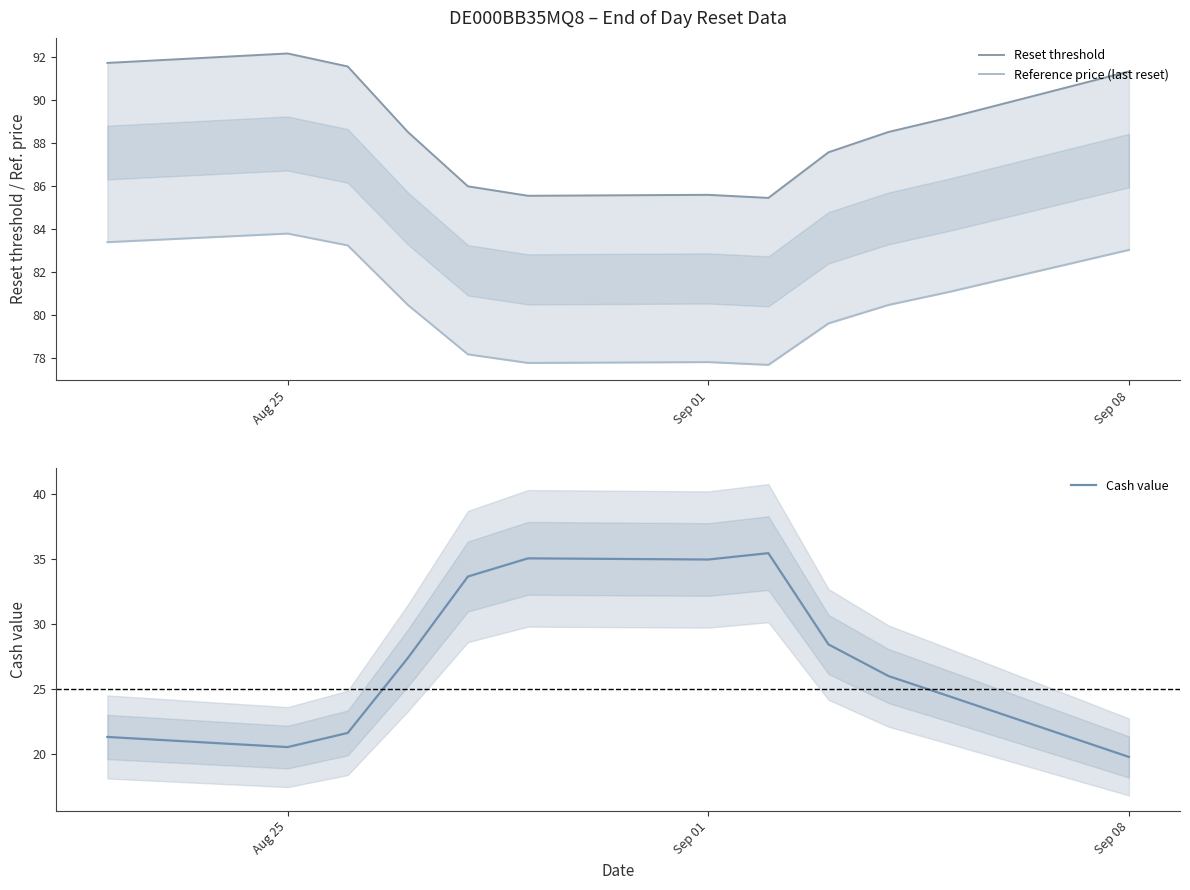

What is the maximum value for Reset threshold?

92.2